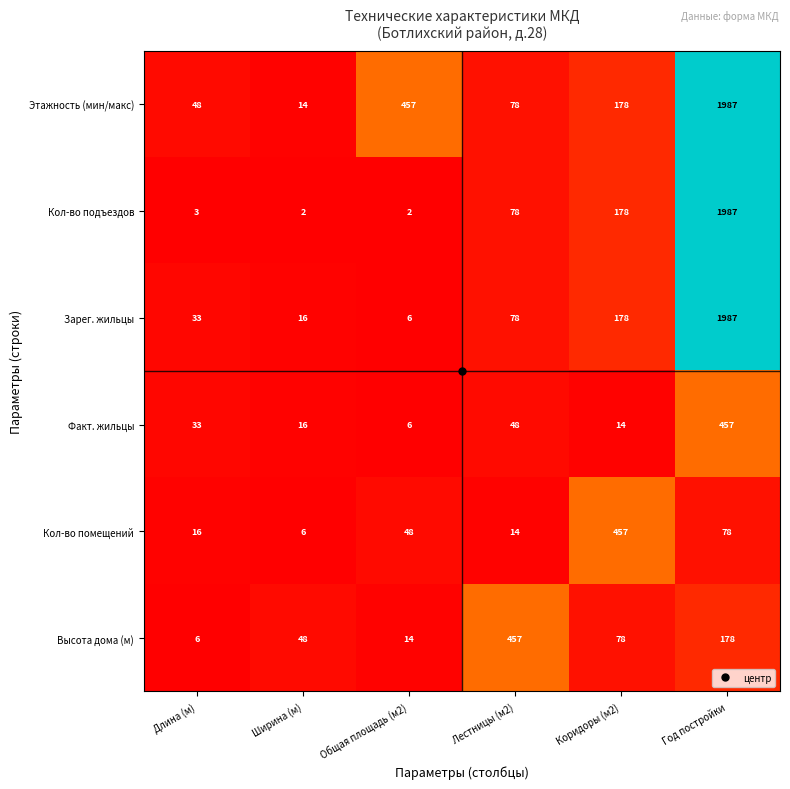

What is the greatest value displayed?

1987